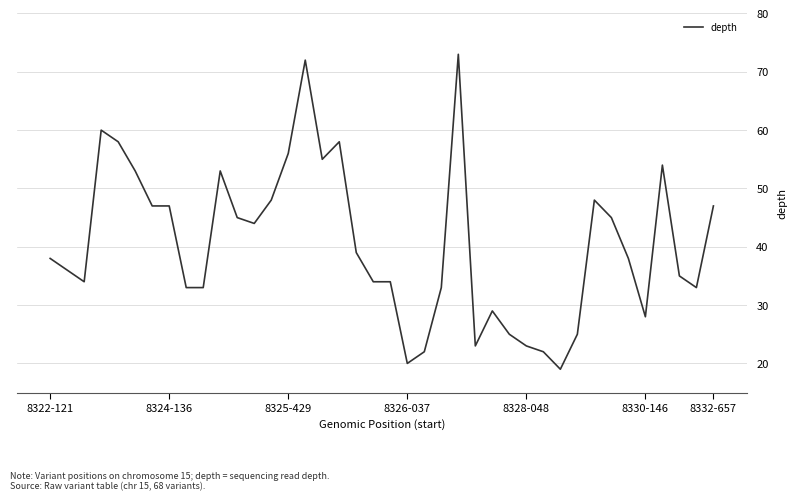

What is the greatest value displayed?

73